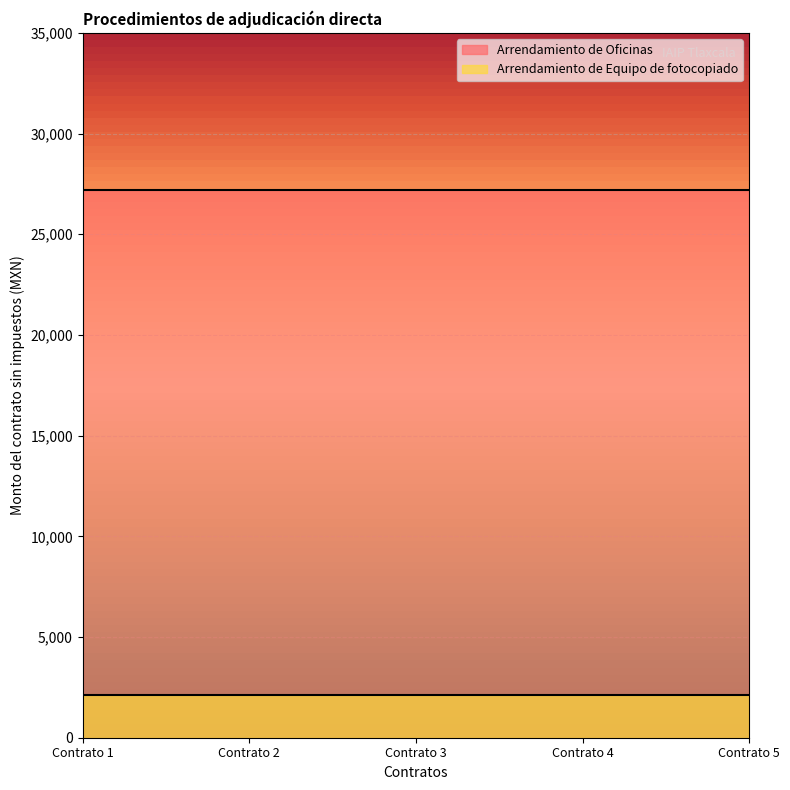

Count the number of categories in the chart.

5